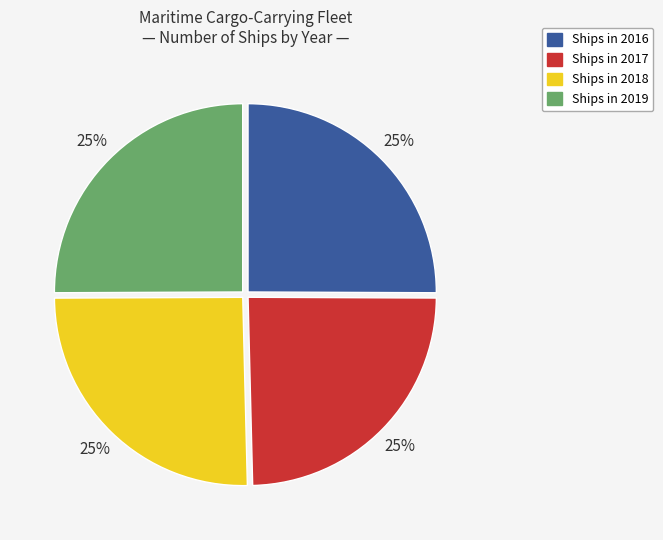

To the nearest percent, what is the average slice percentage?

25%